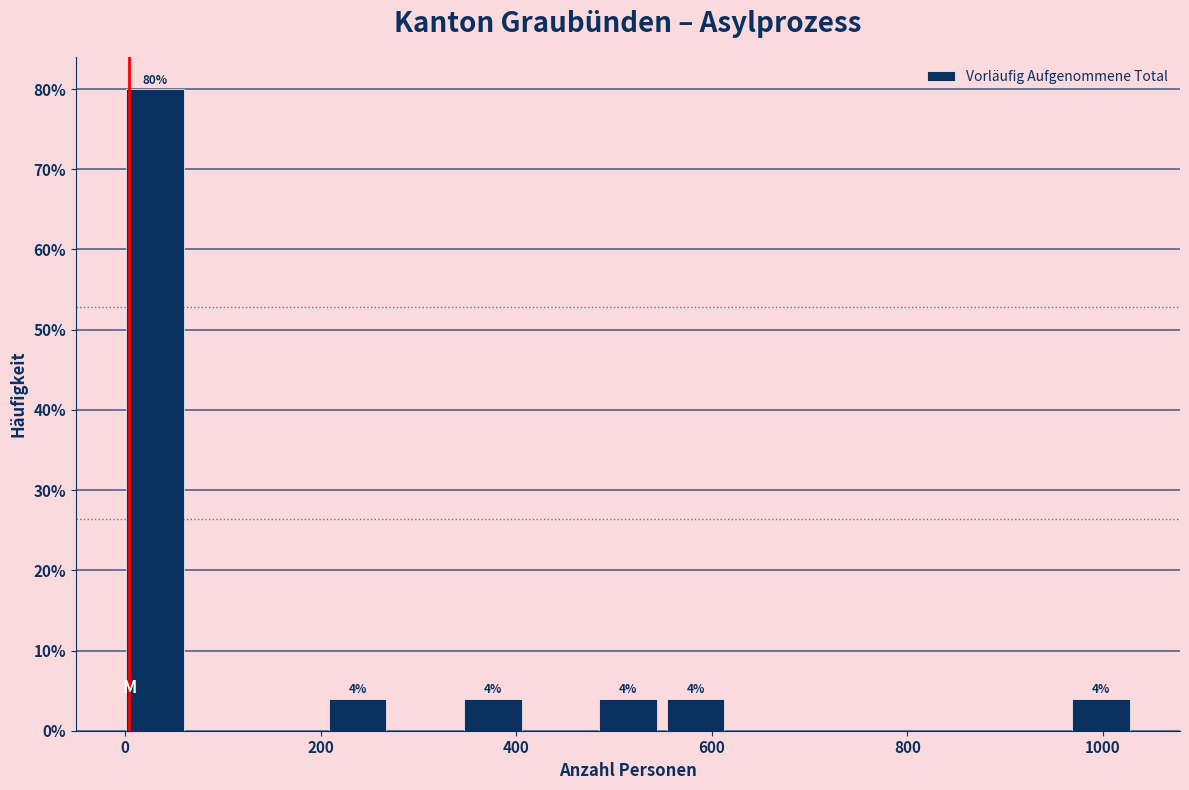

Read against the x-axis, roughly where is the centre of the tallest bar?

40